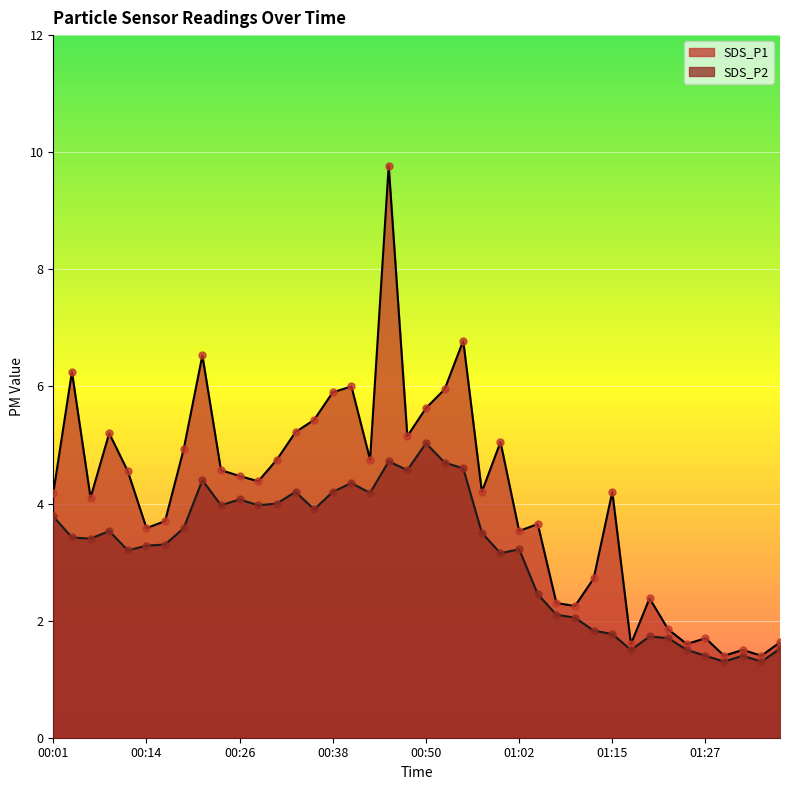

What is the total value across all series at 01:22?

3.5